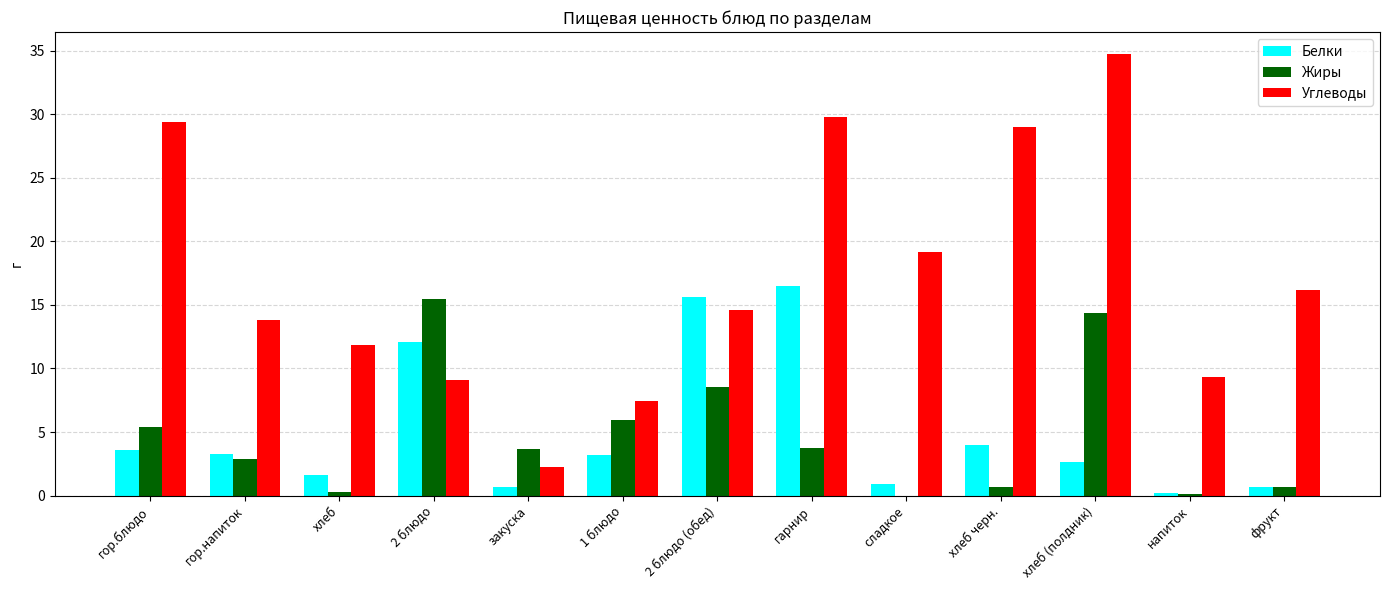

Which series changed the most between гор.блюдо and хлеб (полдник)?

Жиры